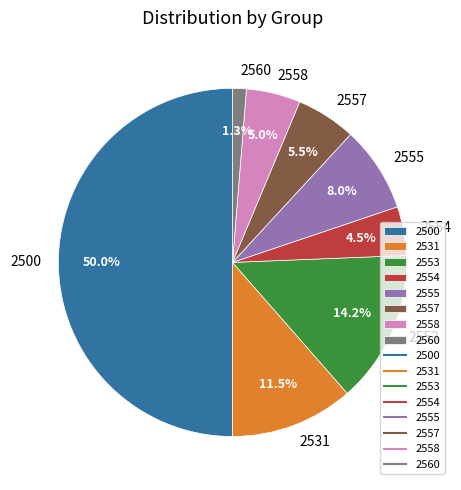

Does 2554 account for over 50% of the chart?

No